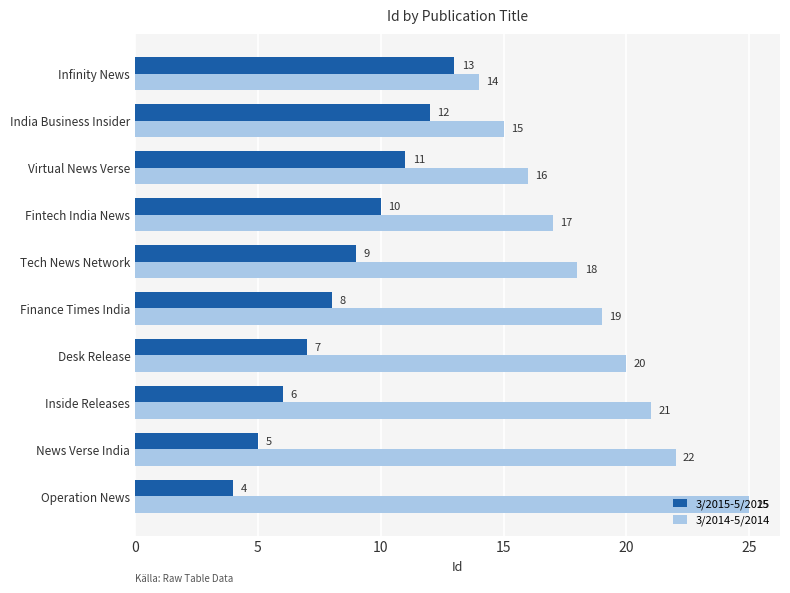

List the series in order of their overall mean, highest first.

3/2014-5/2014, 3/2015-5/2015